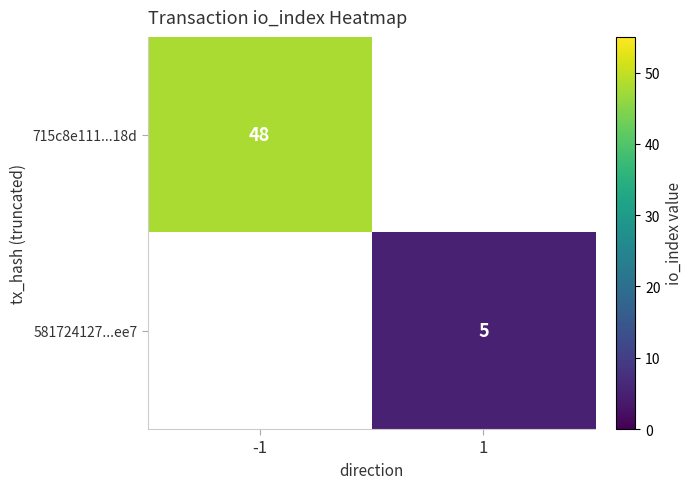

Is it true that 715c8e111...18d equals 48 at -1?

True